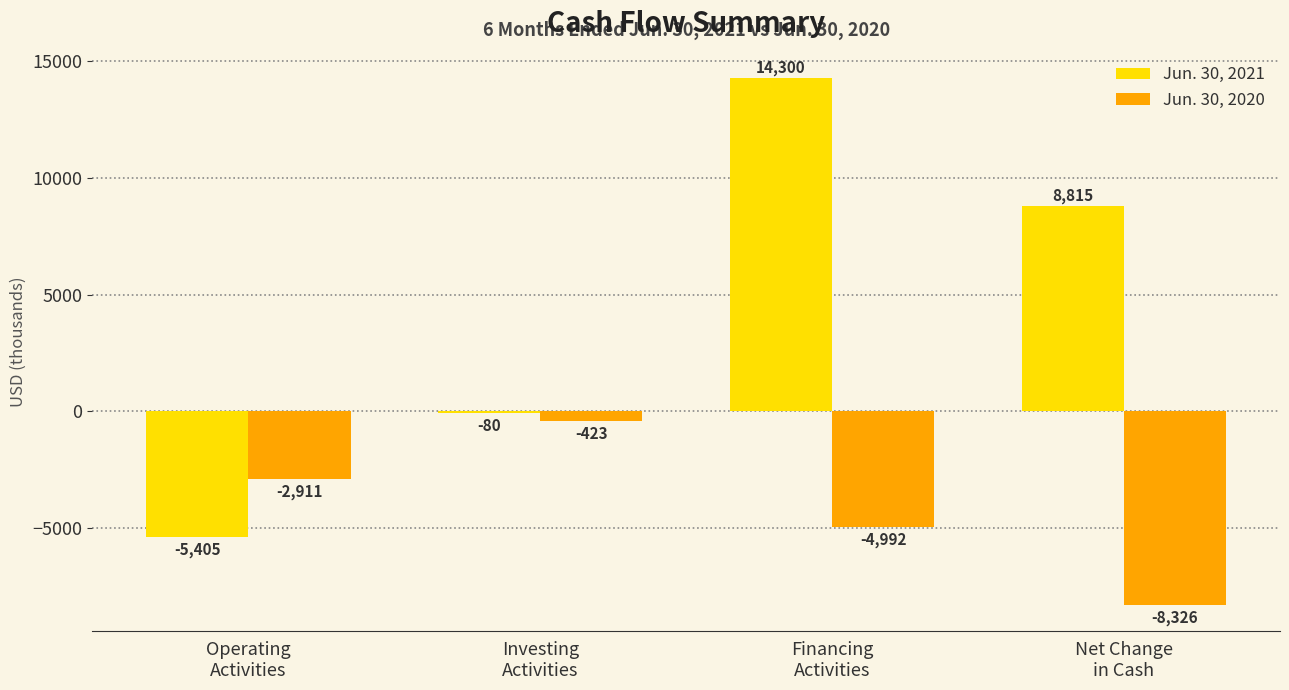

Which series has the largest range (max minus min)?

Jun. 30, 2021